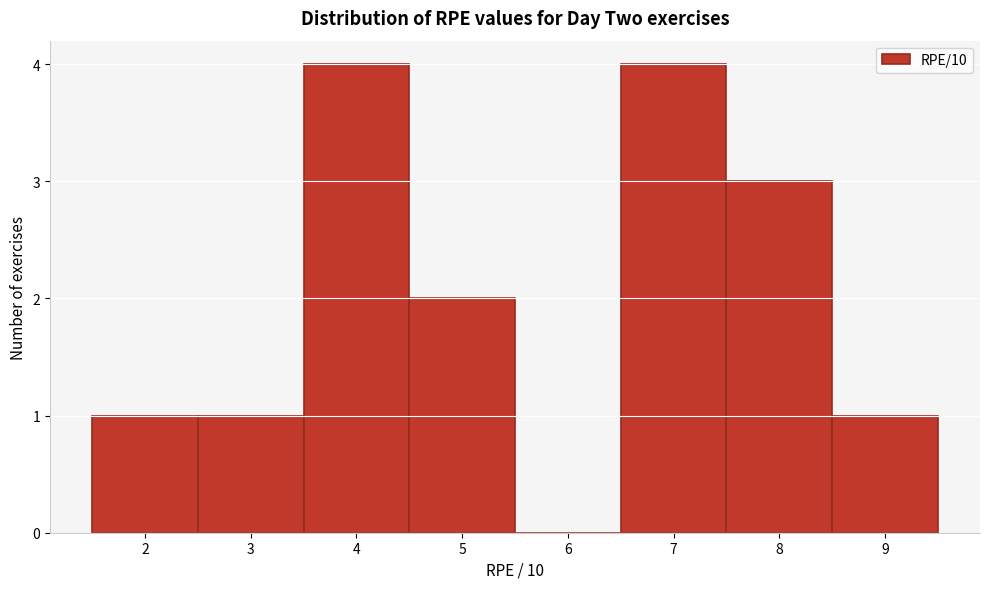

Reading left to right, transcribe this chart: for each bar, give the range it covers on the x-axis and its height. The values are not printed on the chart, so give them approximately, as read against the axis.

1.5 to 2.5: 1
2.5 to 3.5: 1
3.5 to 4.5: 4
4.5 to 5.5: 2
5.5 to 6.5: 0
6.5 to 7.5: 4
7.5 to 8.5: 3
8.5 to 9.5: 1